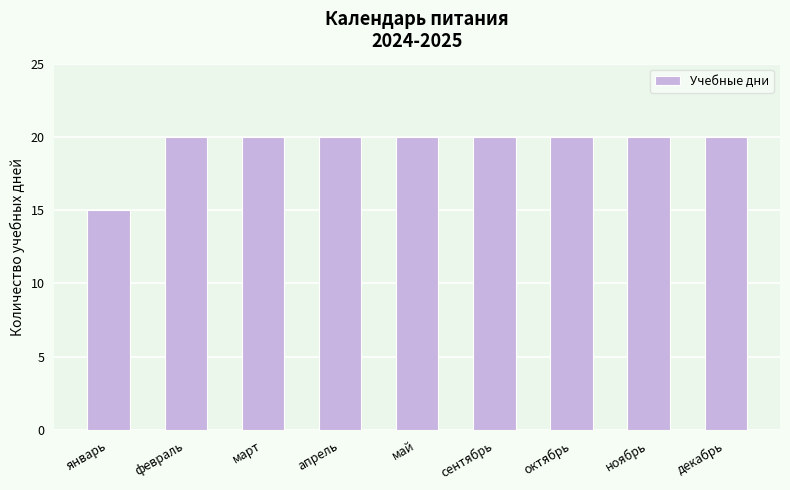

What position from the right is апрель?

6